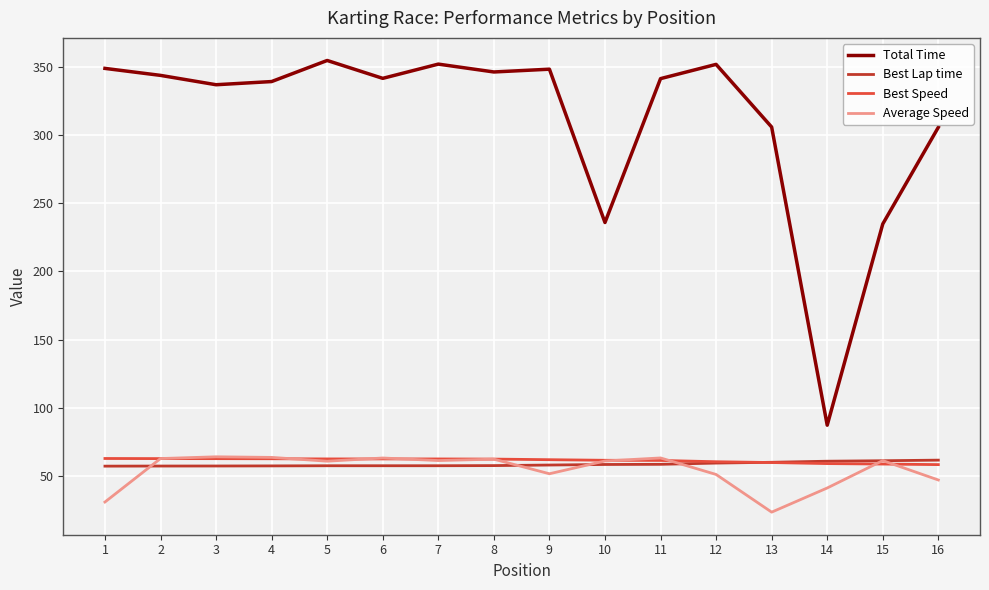

What is the spread (max minus min) of values at 7?

294.5